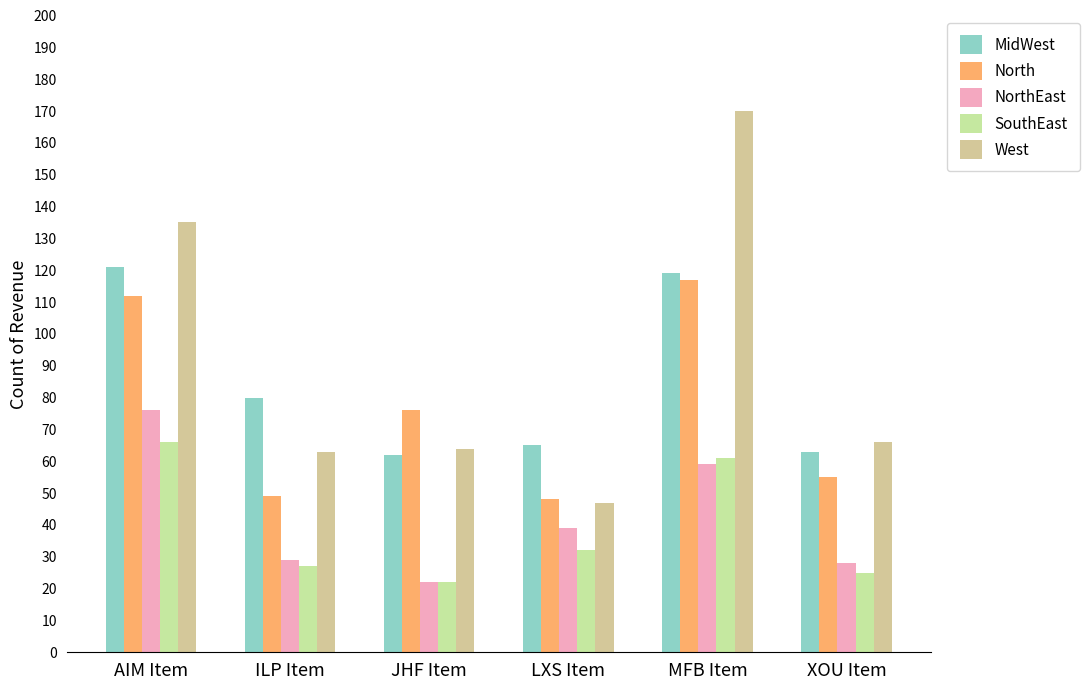

The MidWest series shows 106 at LXS Item. True or false?

False